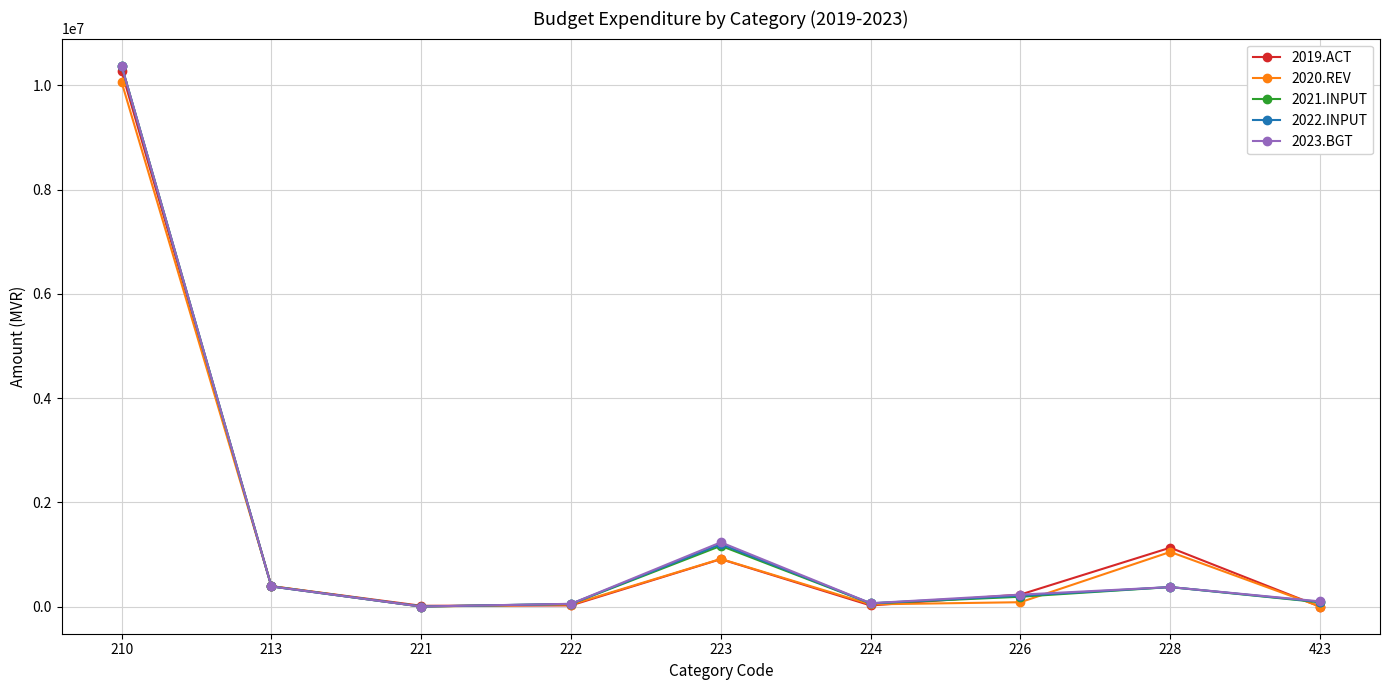

How many values in the 2020.REV series are below 85605?

4